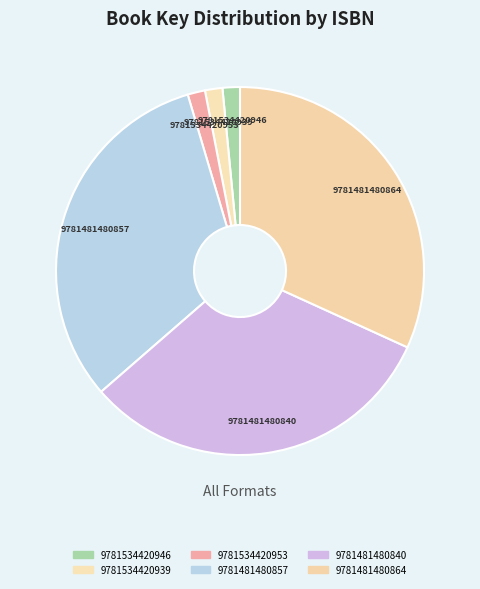

What is the ratio of the value at 9781481480857 to the value at 9781481480864?

1.0